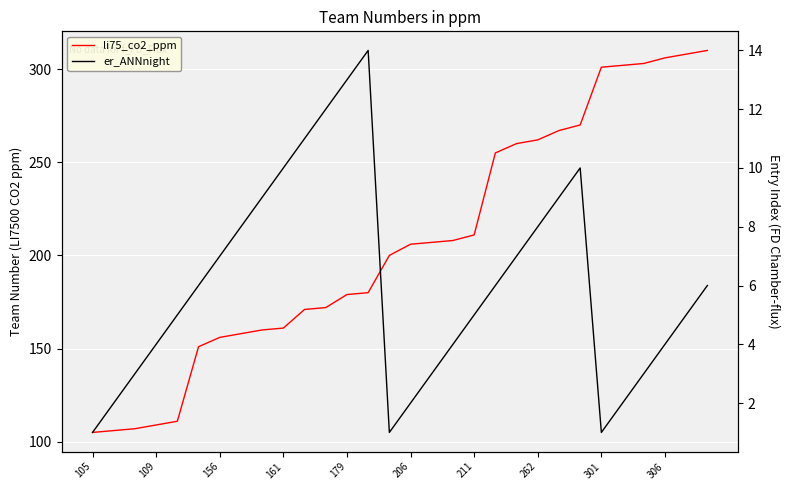

Reading left to right, transcribe all the data shown in this chart.

li75_co2_ppm: 105	106	107	109	111	151	156	158	160	161	171	172	179	180	200	206	207	208	211	255	260	262	267	270	301	302	303	306	308	310
er_ANNnight: 1	2	3	4	5	6	7	8	9	10	11	12	13	14	1	2	3	4	5	6	7	8	9	10	1	2	3	4	5	6